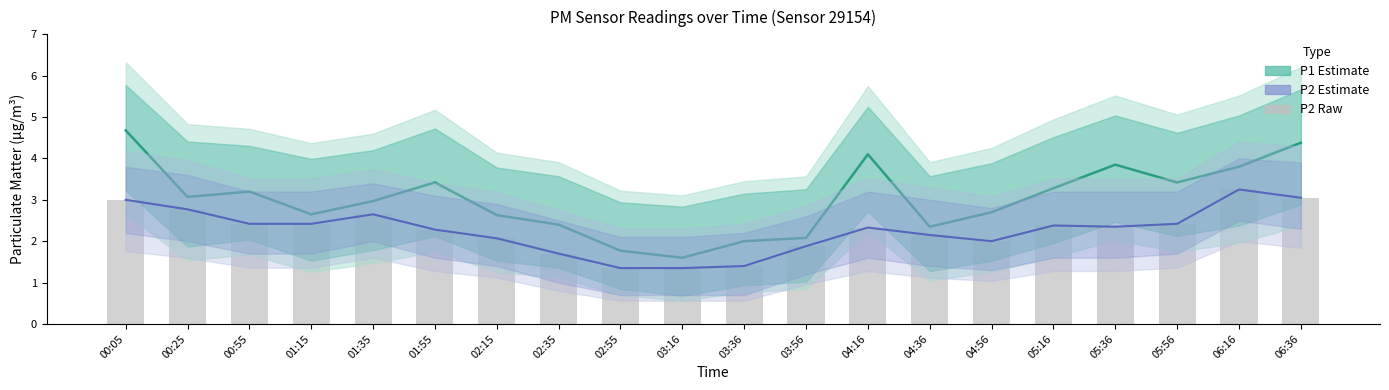

Between 06:36 and 03:16, which is larger?

06:36